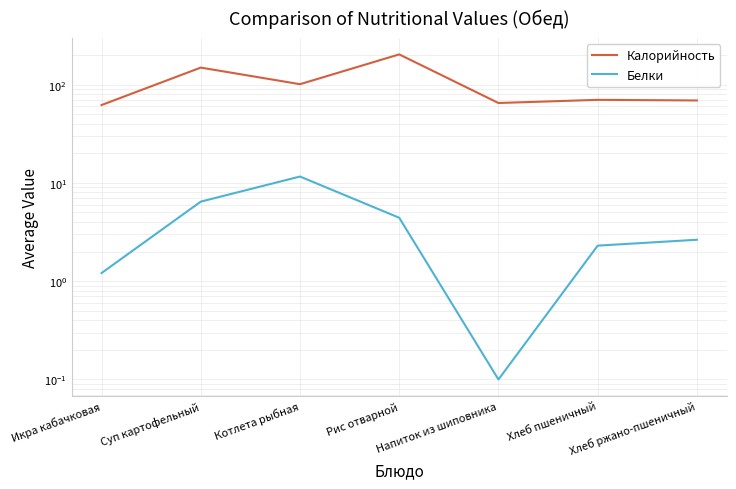

Between Суп картофельный and Напиток из шиповника, which series saw the biggest shift?

Калорийность